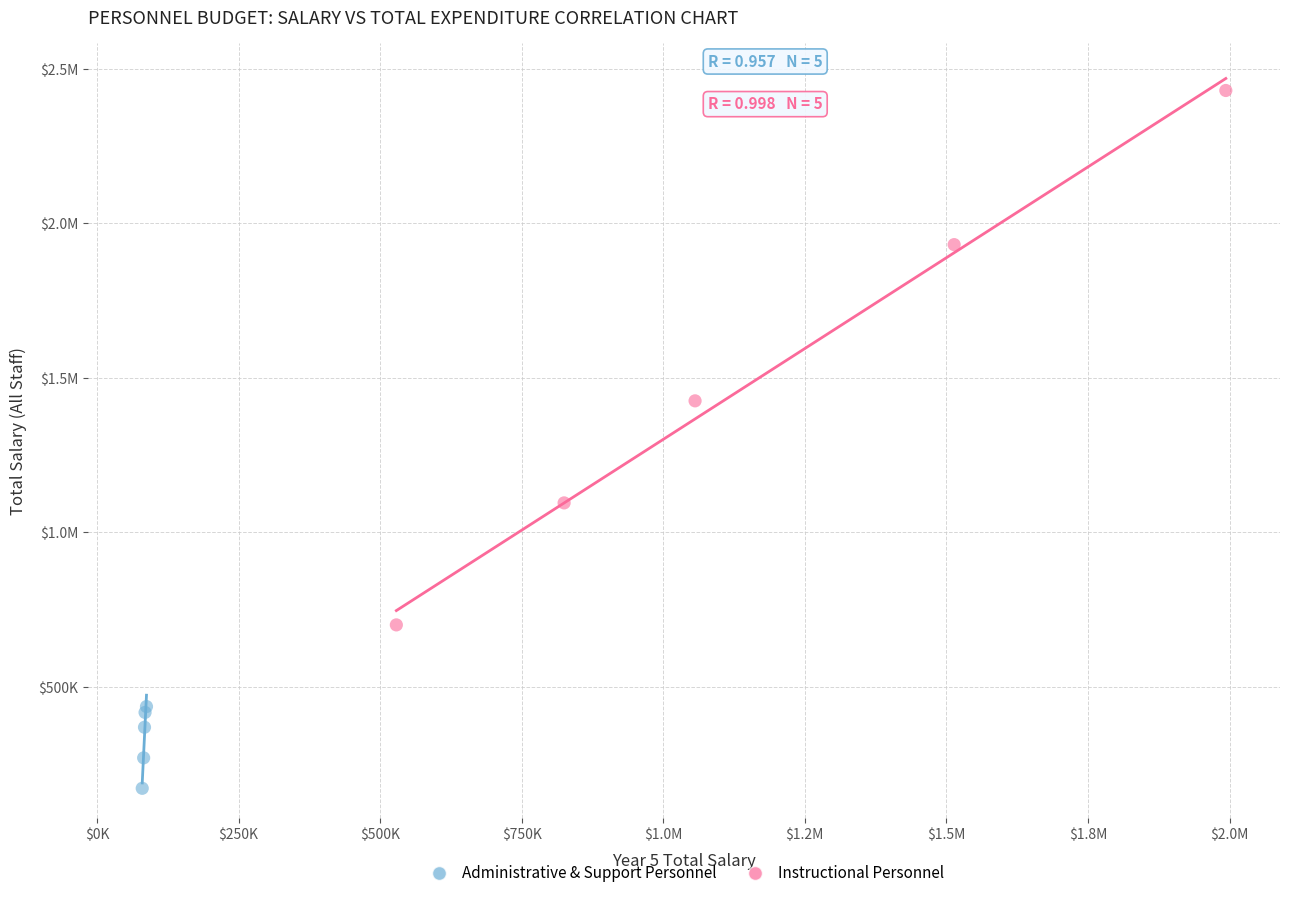

What are all the series names shown in the legend?

Administrative & Support Personnel, Instructional Personnel